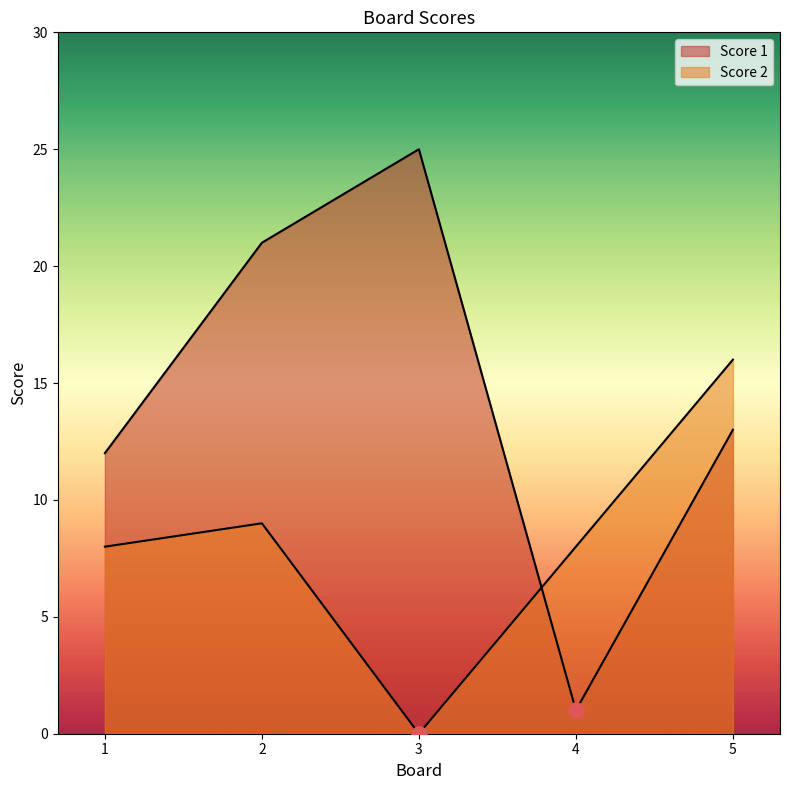

Which series contains the lowest Y value?

Score 2